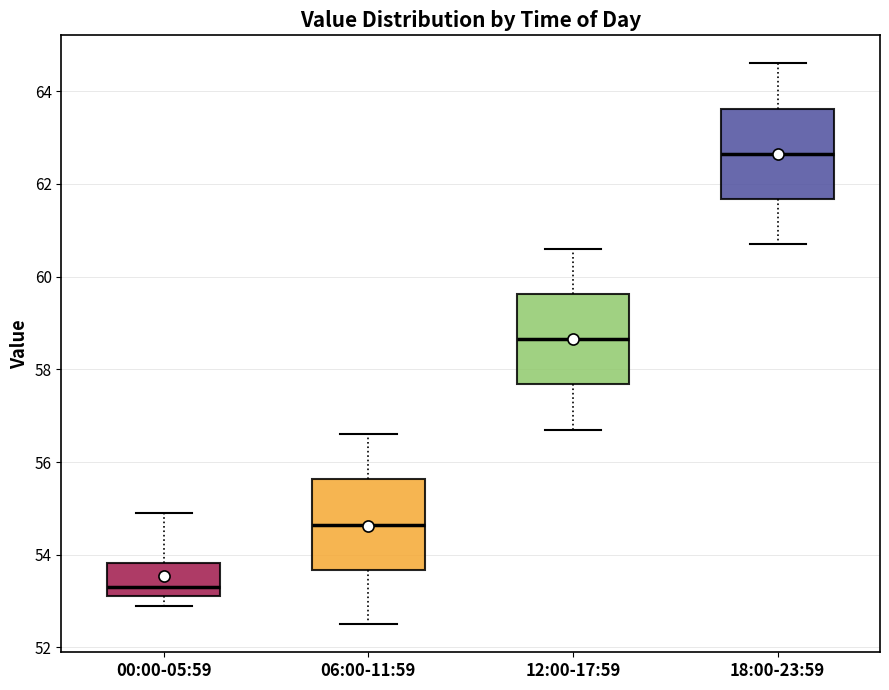

Reading left to right, transcribe this box plot: for each box, give where its median line is, the range the box spans, and where its two whiskers end, as read against the y-axis. The values are not printed on the chart, so give them approximately, as read against the axis.

00:00-05:59: median 53.4, box 53.2 to 53.8, whiskers 53.0 to 55.0
06:00-11:59: median 54.6, box 53.6 to 55.6, whiskers 52.6 to 56.6
12:00-17:59: median 58.6, box 57.6 to 59.6, whiskers 56.8 to 60.6
18:00-23:59: median 62.6, box 61.6 to 63.6, whiskers 60.8 to 64.6